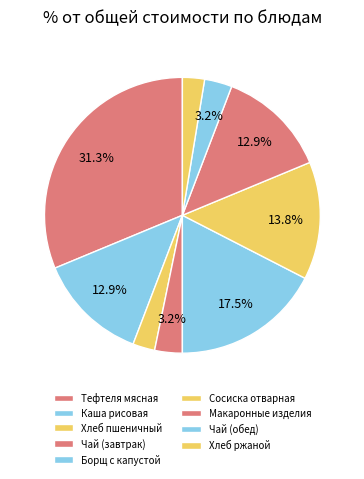

To the nearest percent, what is the difference between the Чай (обед) and Тефтеля мясная slice percentages?

28%